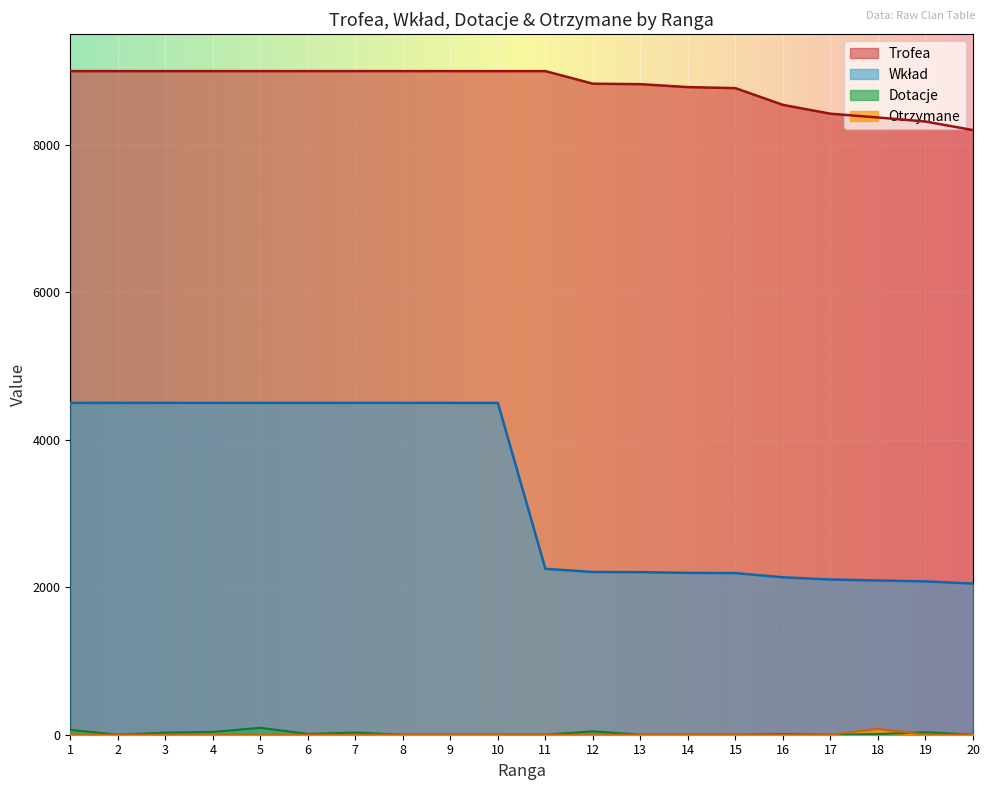

Which series has the largest total across all categories?

Trofea